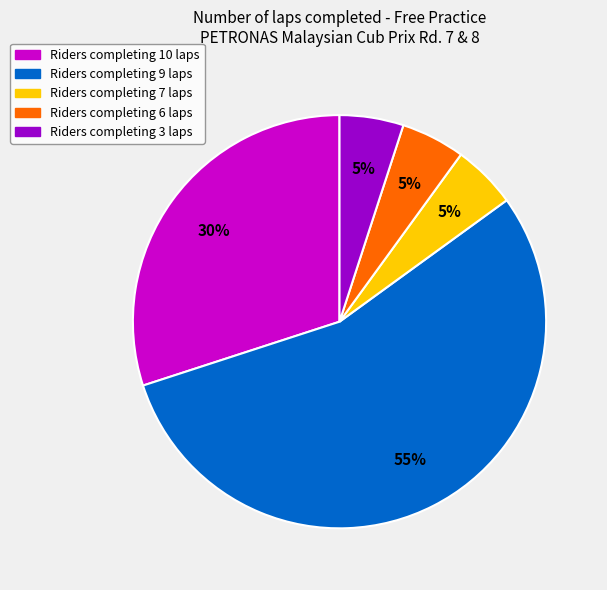

Is there a majority slice in this chart?

Yes